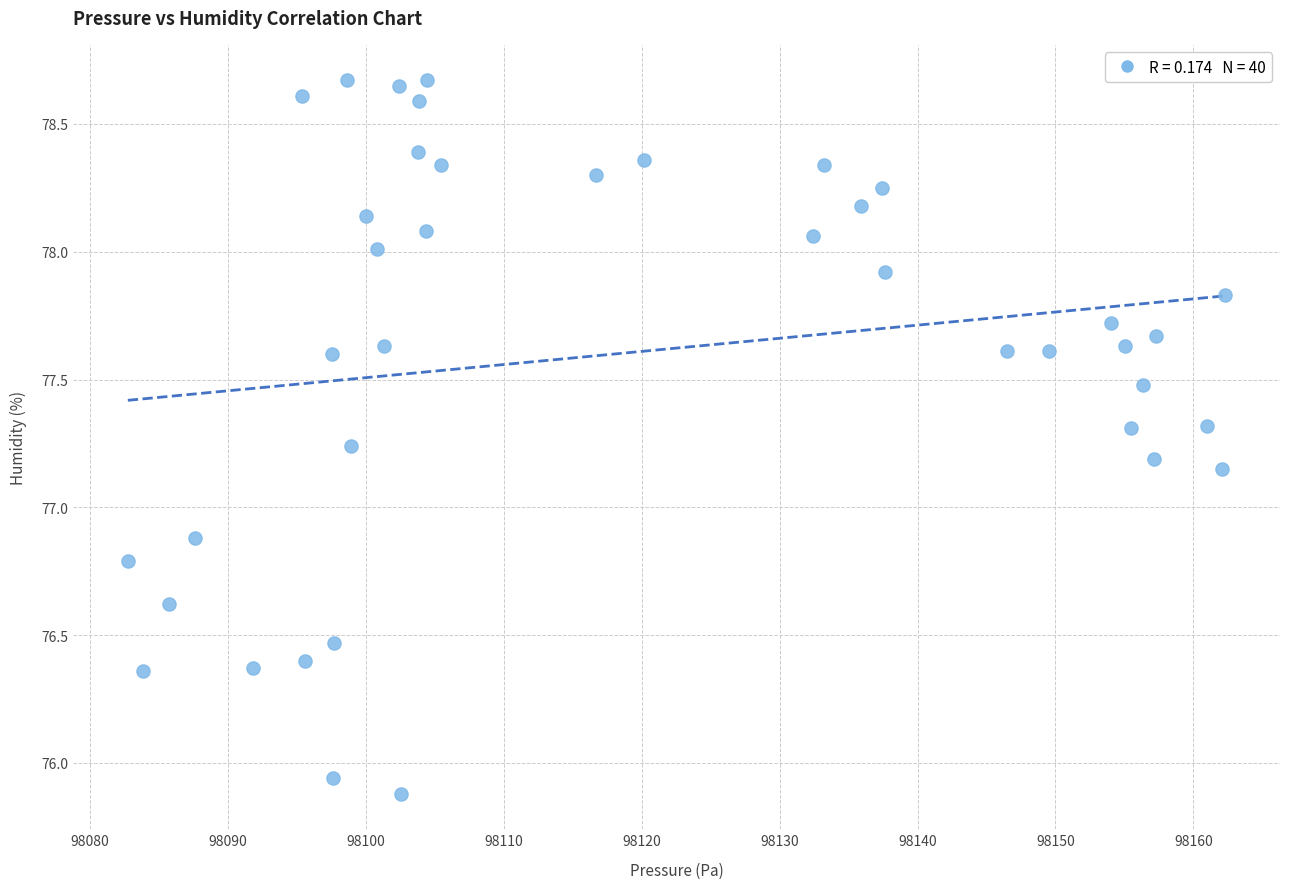

What is the range of X values (max minus min)?

79.6